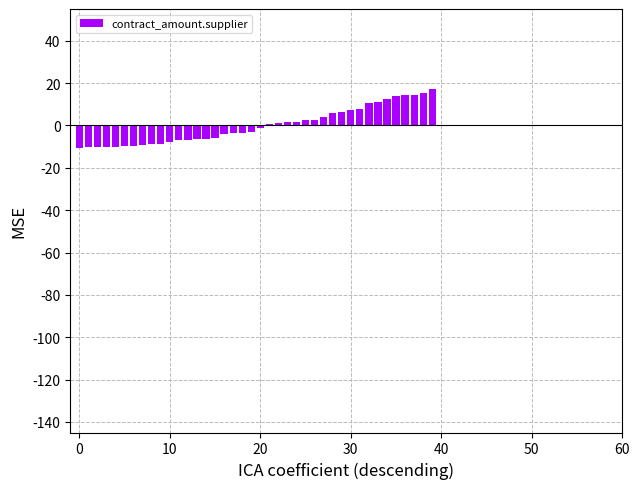

Count the number of data series in this chart.

1